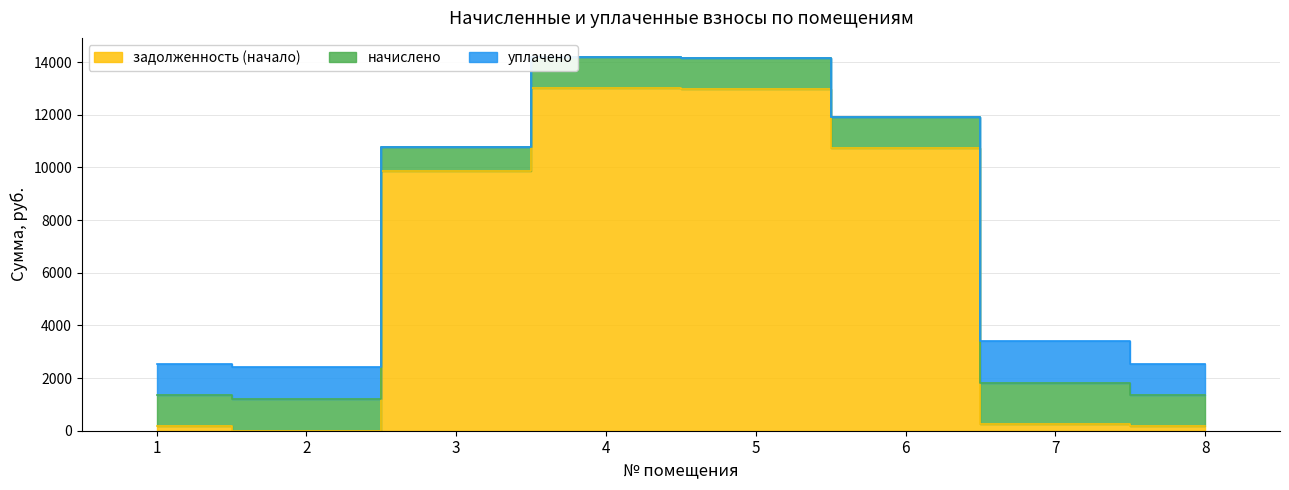

Is it true that уплачено equals 1164.2 at 1?

True